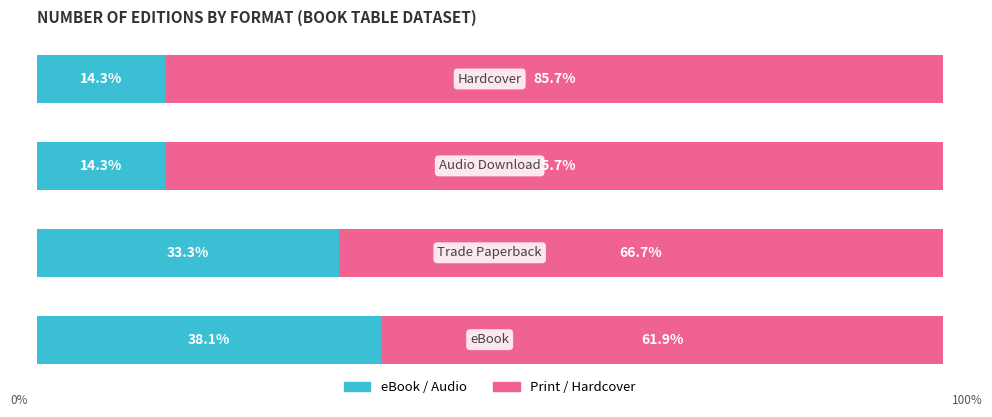

What are all the series names shown in the legend?

eBook / Audio, Print / Hardcover